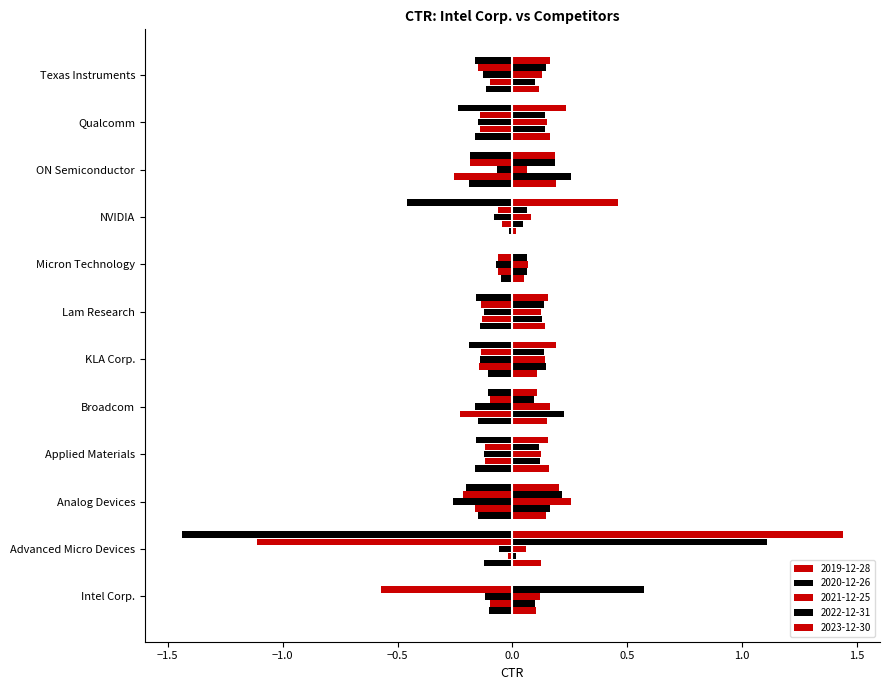

Between Lam Research and ON Semiconductor, which is larger?

ON Semiconductor